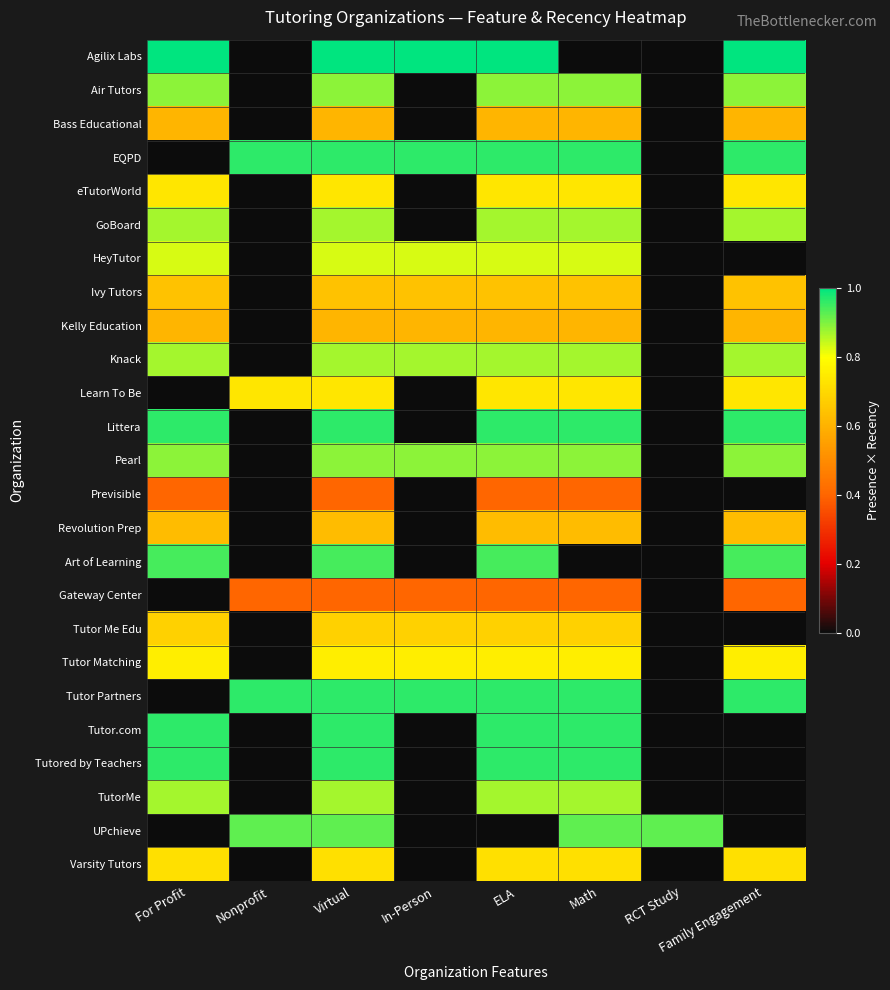

What is the difference between the highest and lowest values at In-Person?

1.0